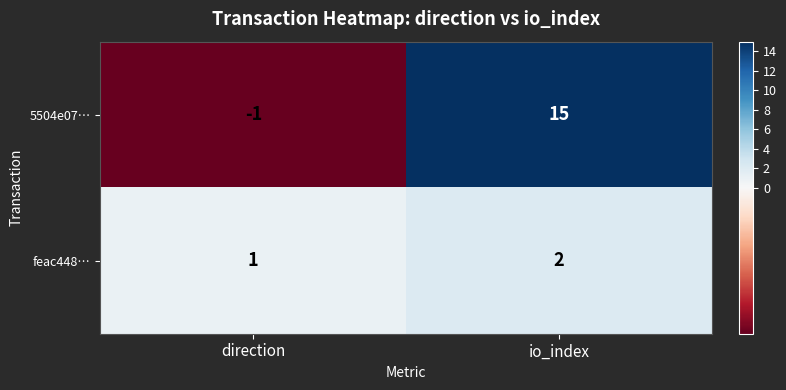

Reading left to right, transcribe all the data shown in this chart.

5504e07…: direction=-1	io_index=15
feac448…: direction=1	io_index=2